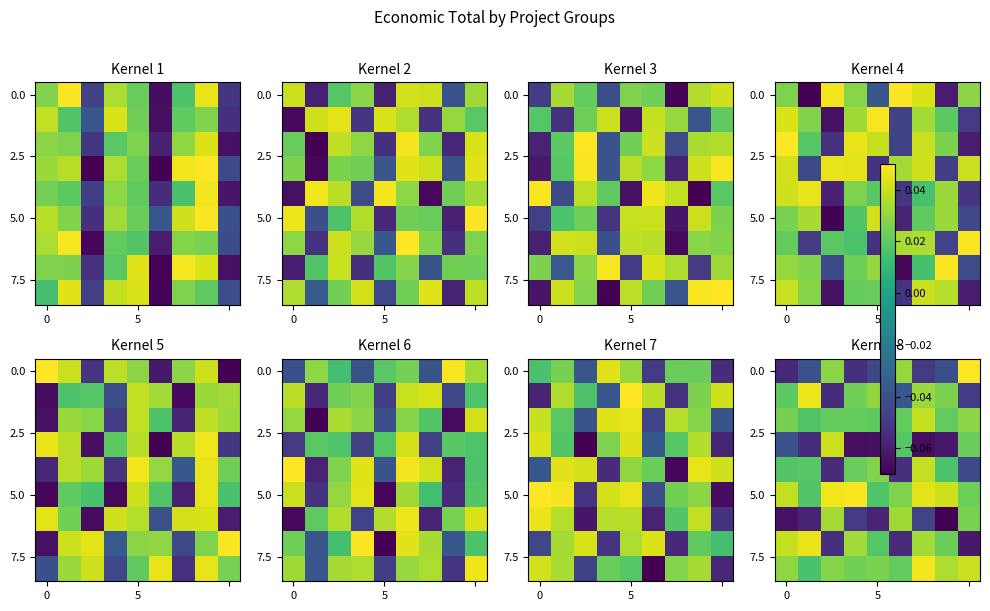

At how many categories does at least one series exceed 0?

9